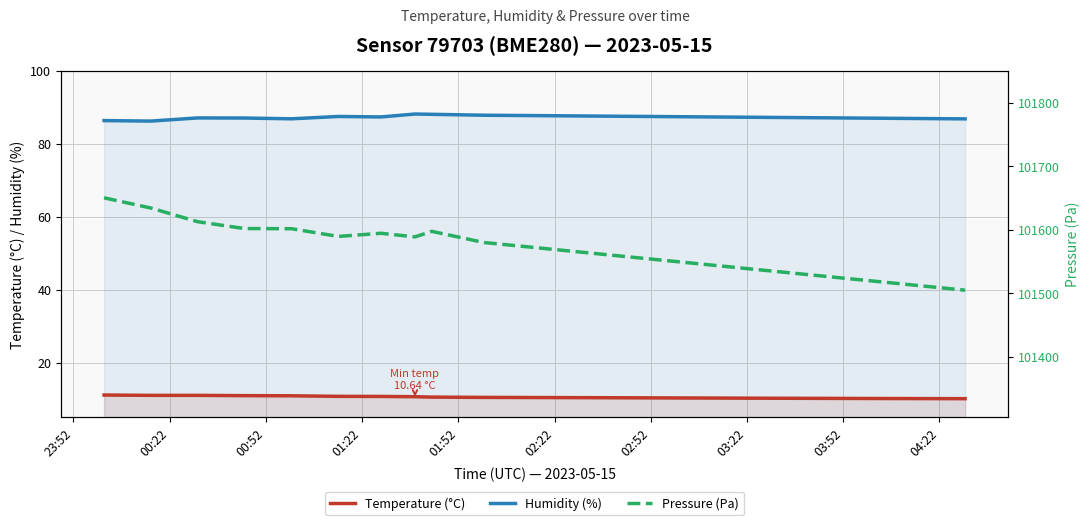

True or false: Temperature (°C) and Humidity (%) cross at least once.

False